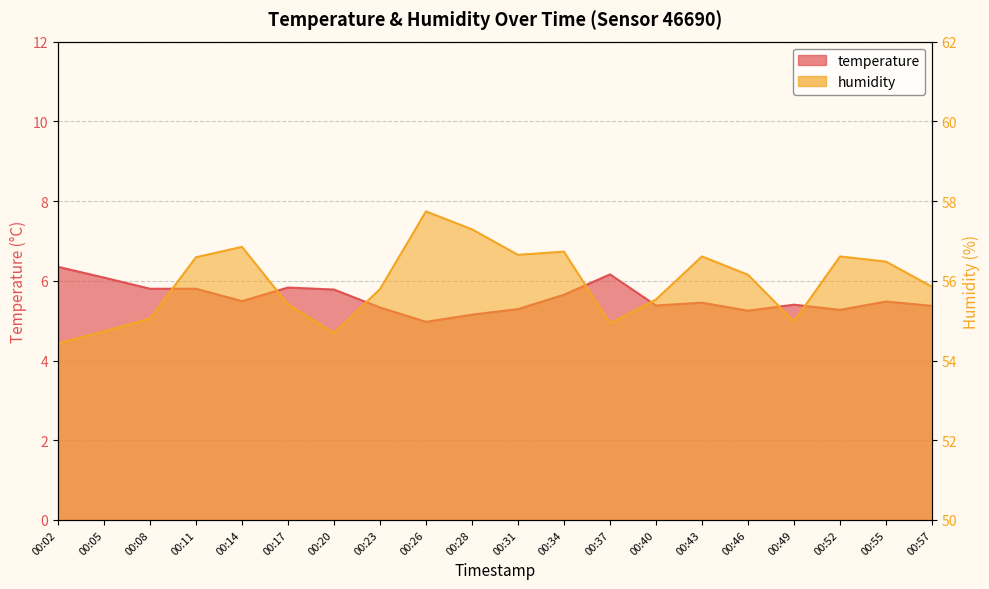

How many series are shown in this chart?

2